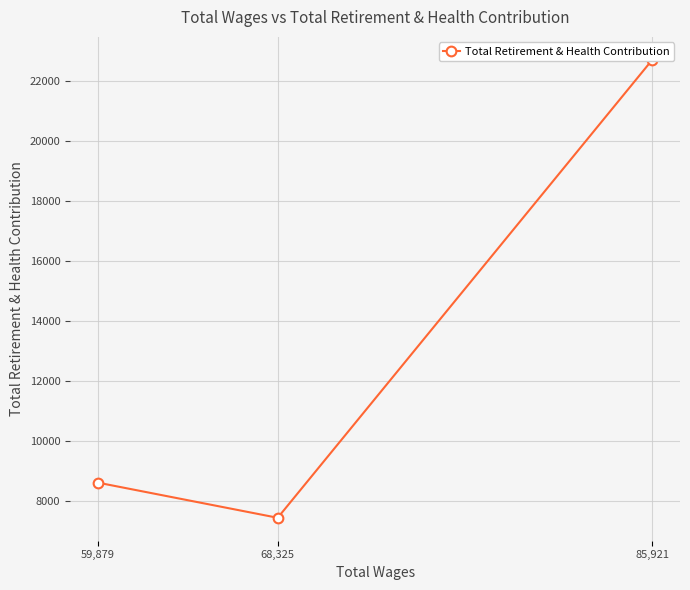

How many data points are less than 8618?

1